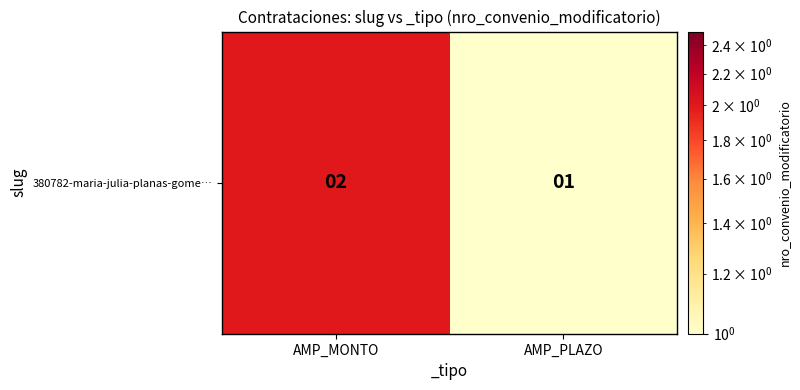

Where is the data nearest to the value 1?

AMP_PLAZO